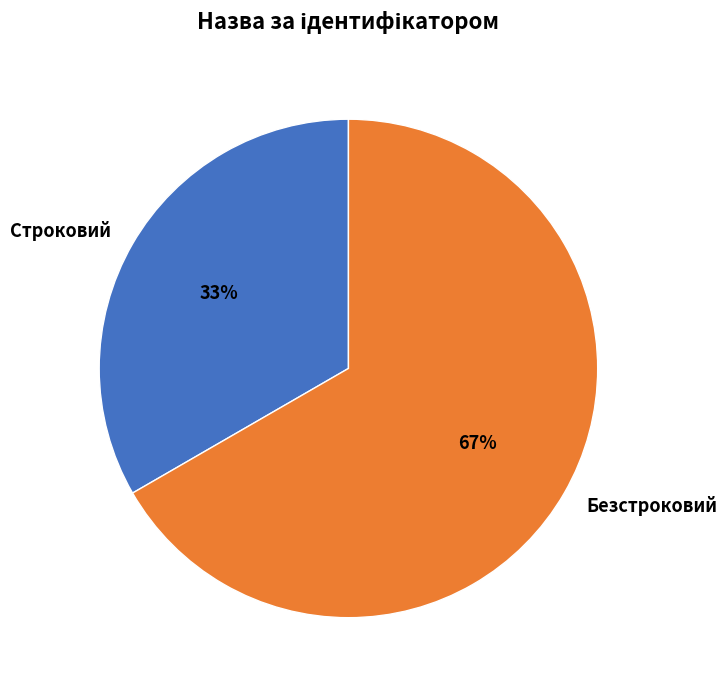

What percentage is the Строковий slice, to the nearest percent?

33%